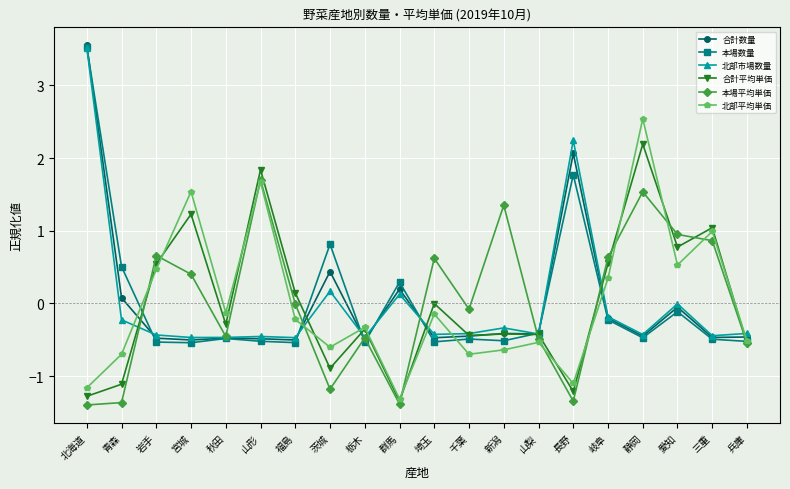

What is the spread (max minus min) of values at 秋田?

0.4